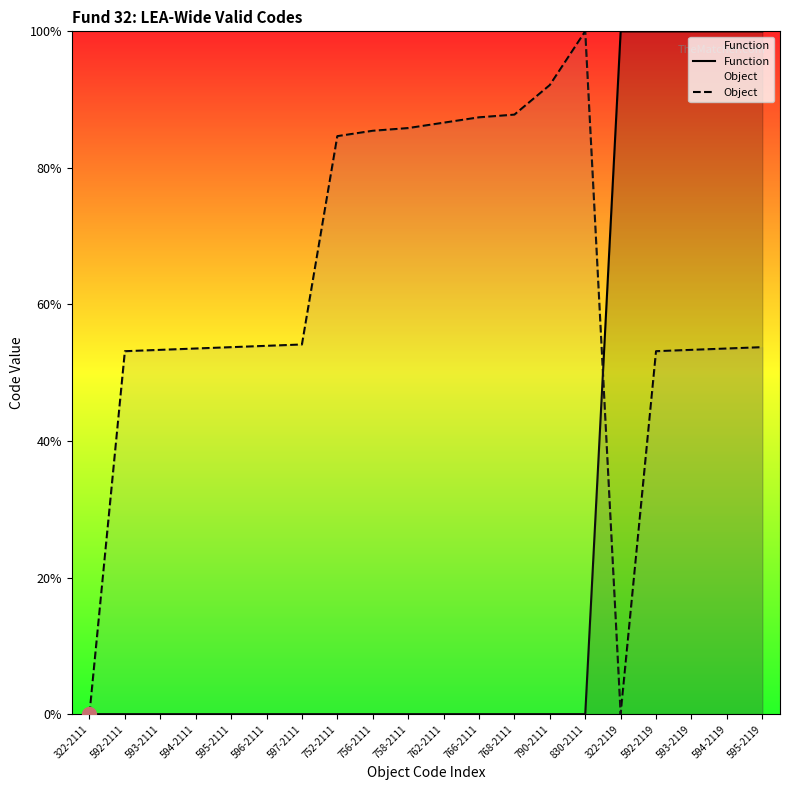

Does the chart display data point markers on the line(s)?

No